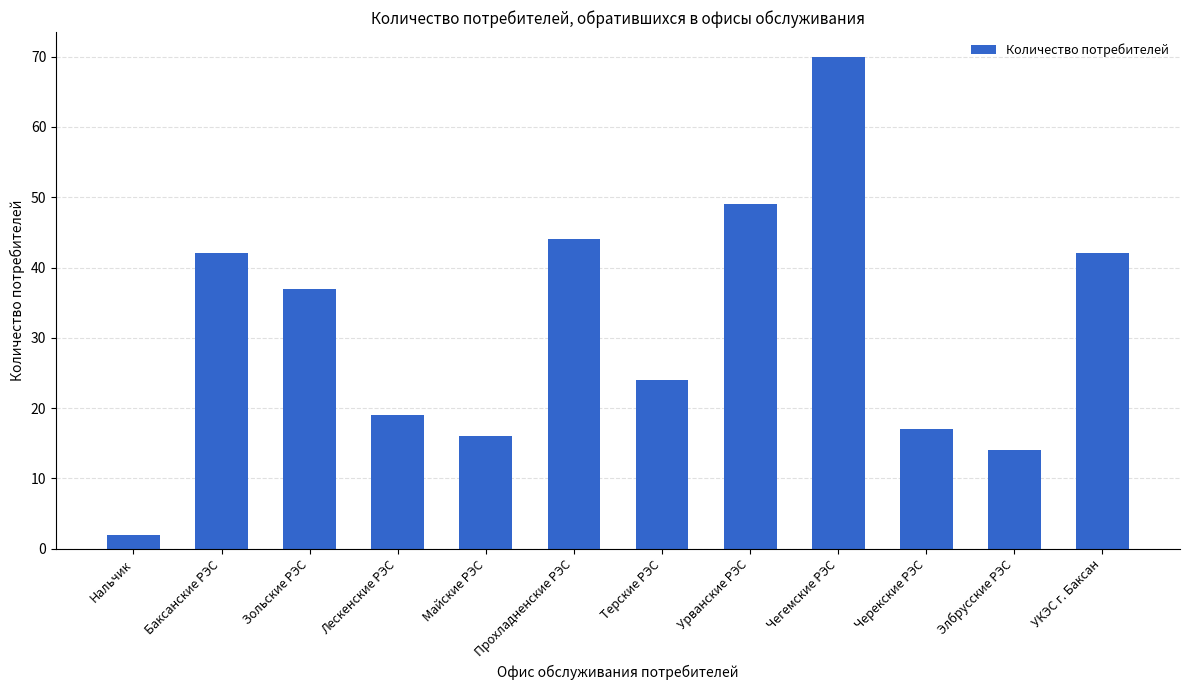

At which category does the chart reach its minimum across all series?

Нальчик